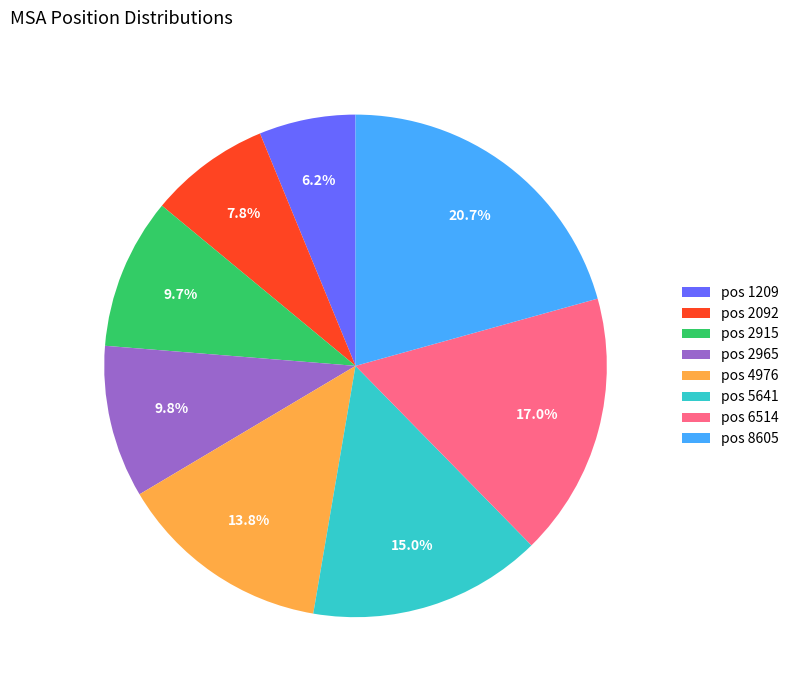

Approximately how many times larger is the value at pos 6514 compared to pos 1209?

2.7